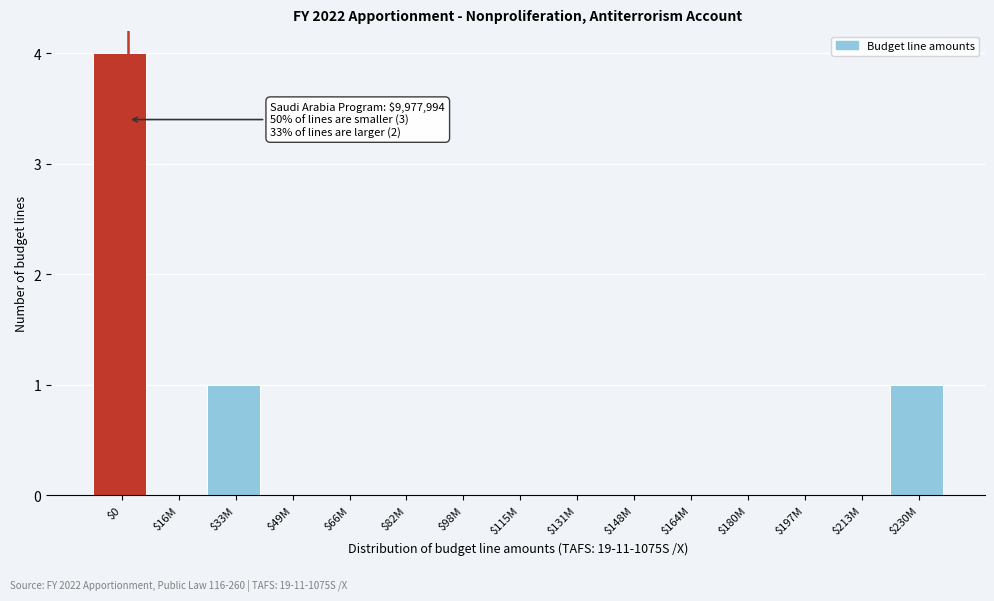

What is the greatest value displayed?

4